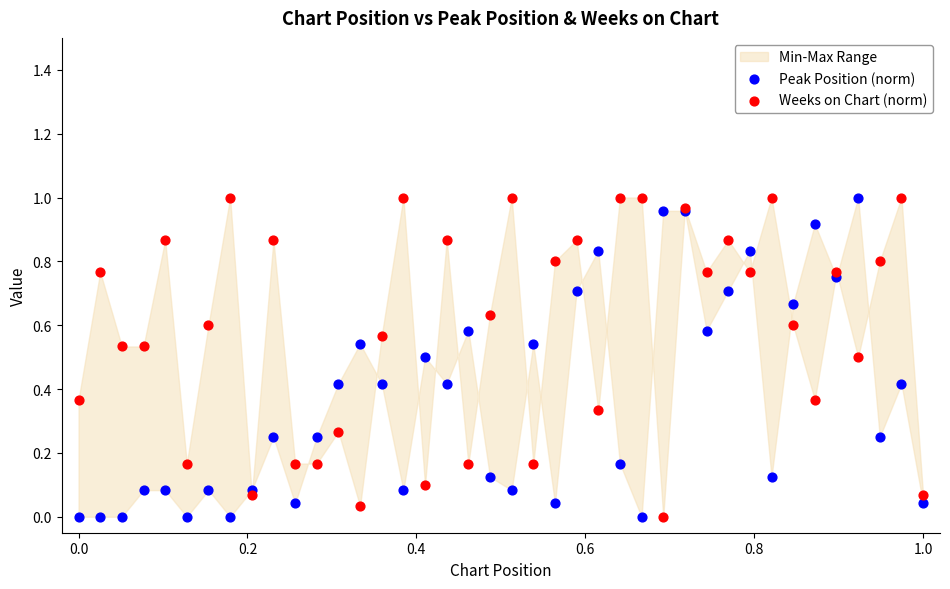

Which series contains the lowest Y value?

Peak Position (norm)